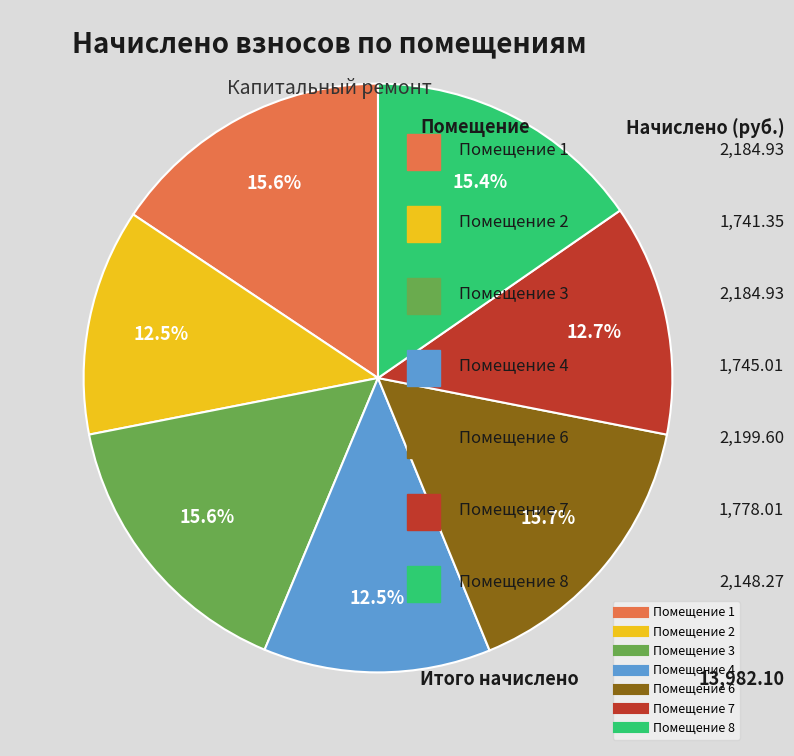

Is there any slice that represents more than half of the pie?

No